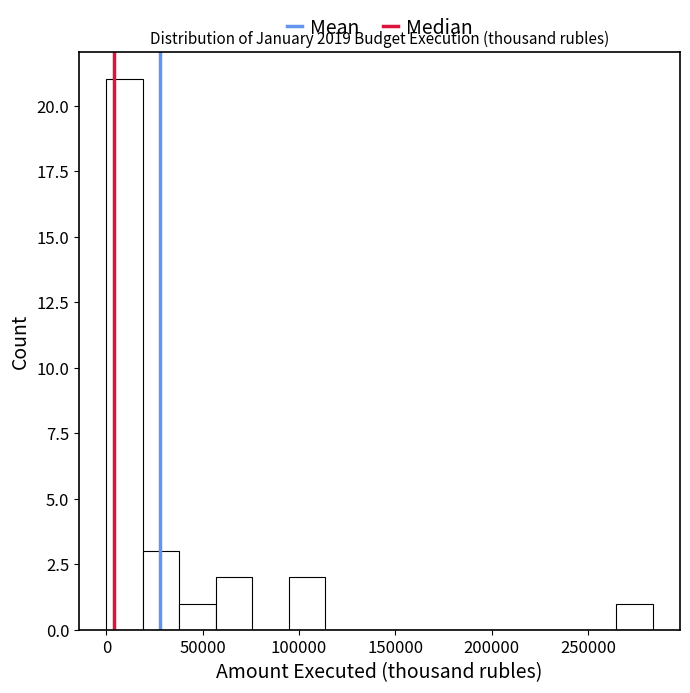

Around what value on the x-axis is the tallest bar? Give the approximate position of its centre, as read against the axis.

10000